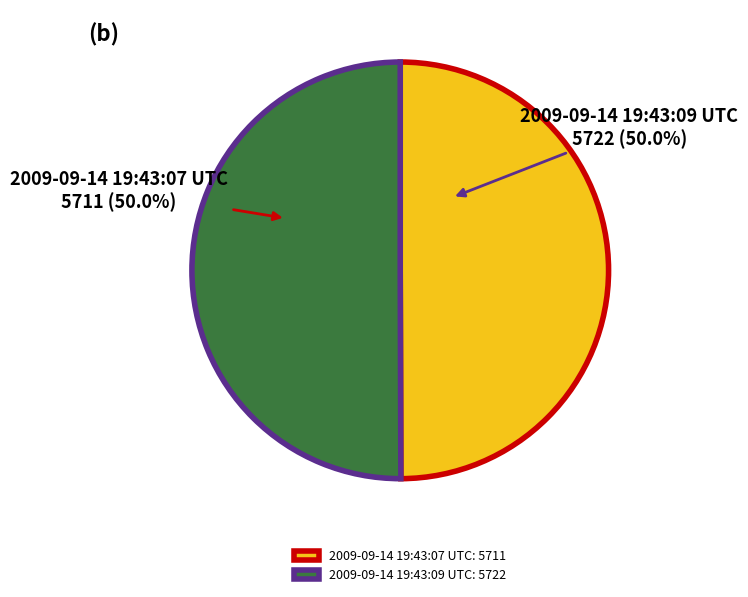

How many segments does this pie chart have?

2